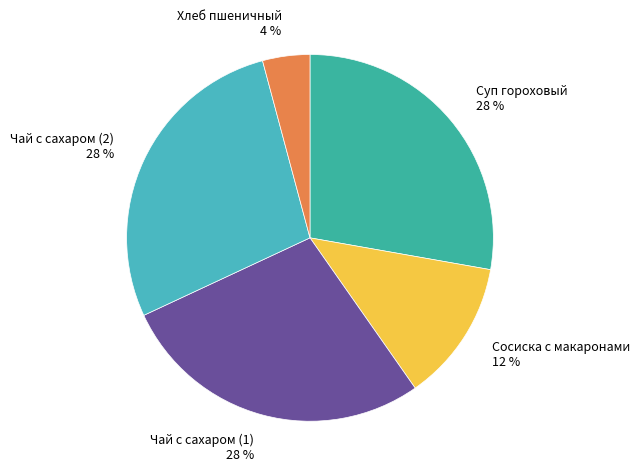

To the nearest percent, what is the difference between the largest and smallest slice percentages?

24%